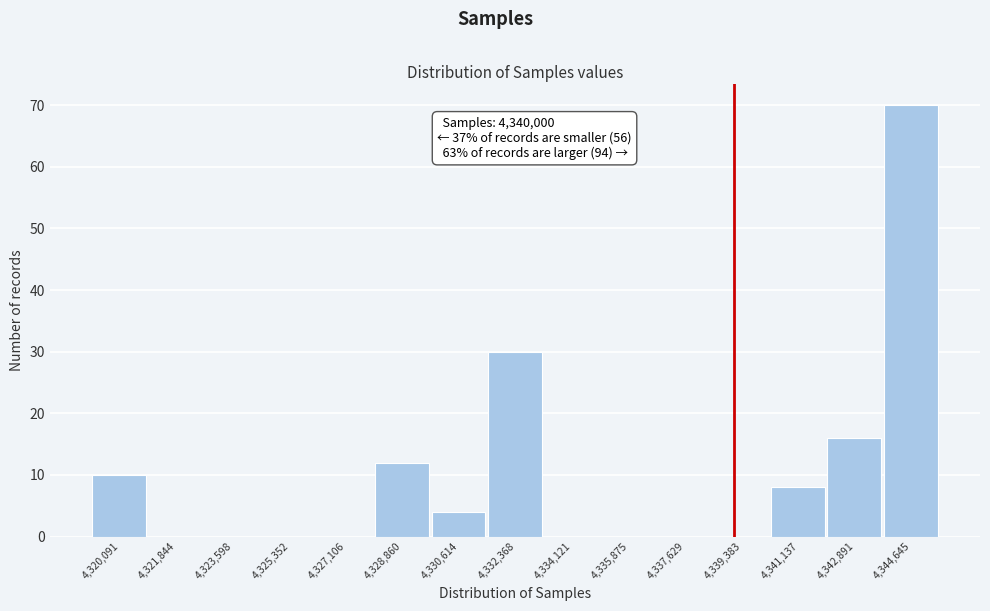

Reading right to left, extract all data points from this chart.

4,344,645=70	4,342,891=16	4,341,137=8	4,339,383=0	4,337,629=0	4,335,875=0	4,334,121=0	4,332,368=30	4,330,614=4	4,328,860=12	4,327,106=0	4,325,352=0	4,323,598=0	4,321,844=0	4,320,091=10